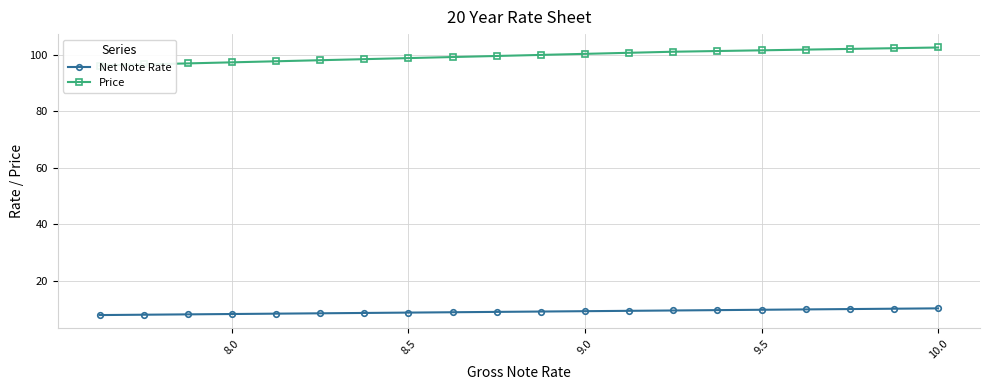

What is the minimum value for Net Note Rate?

7.9